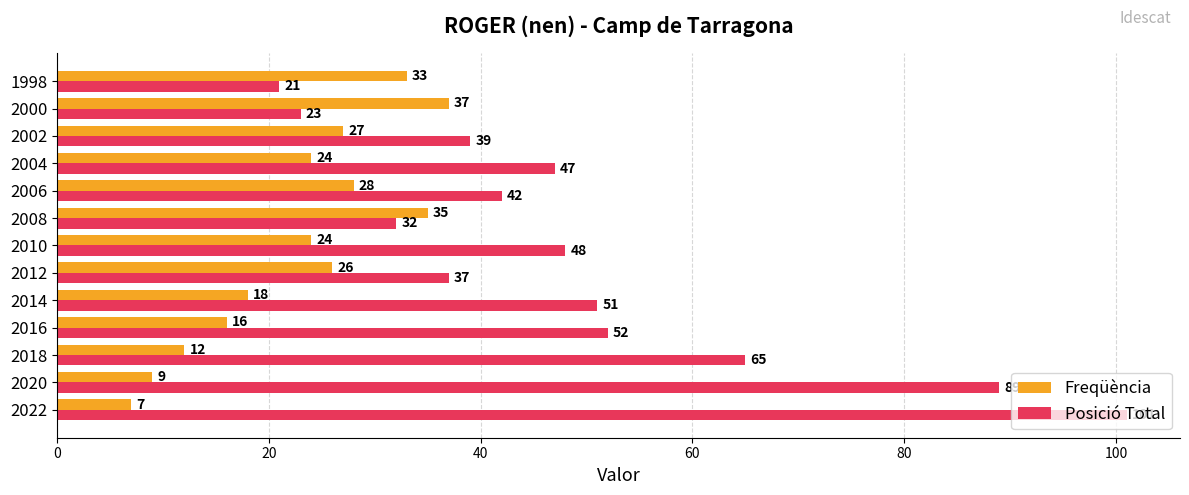

Which series has the widest spread of values?

Posició Total